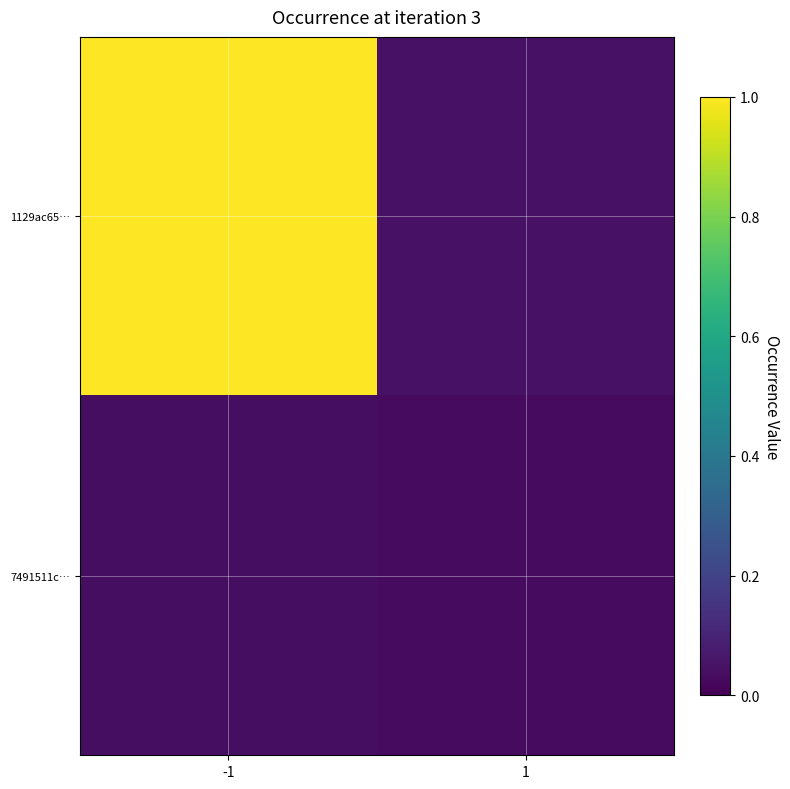

List the series in order of their overall mean, highest first.

1129ac65…, 7491511c…